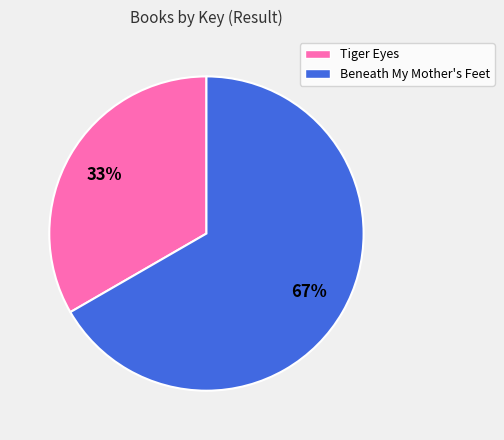

What is the majority slice?

Beneath My Mother's Feet